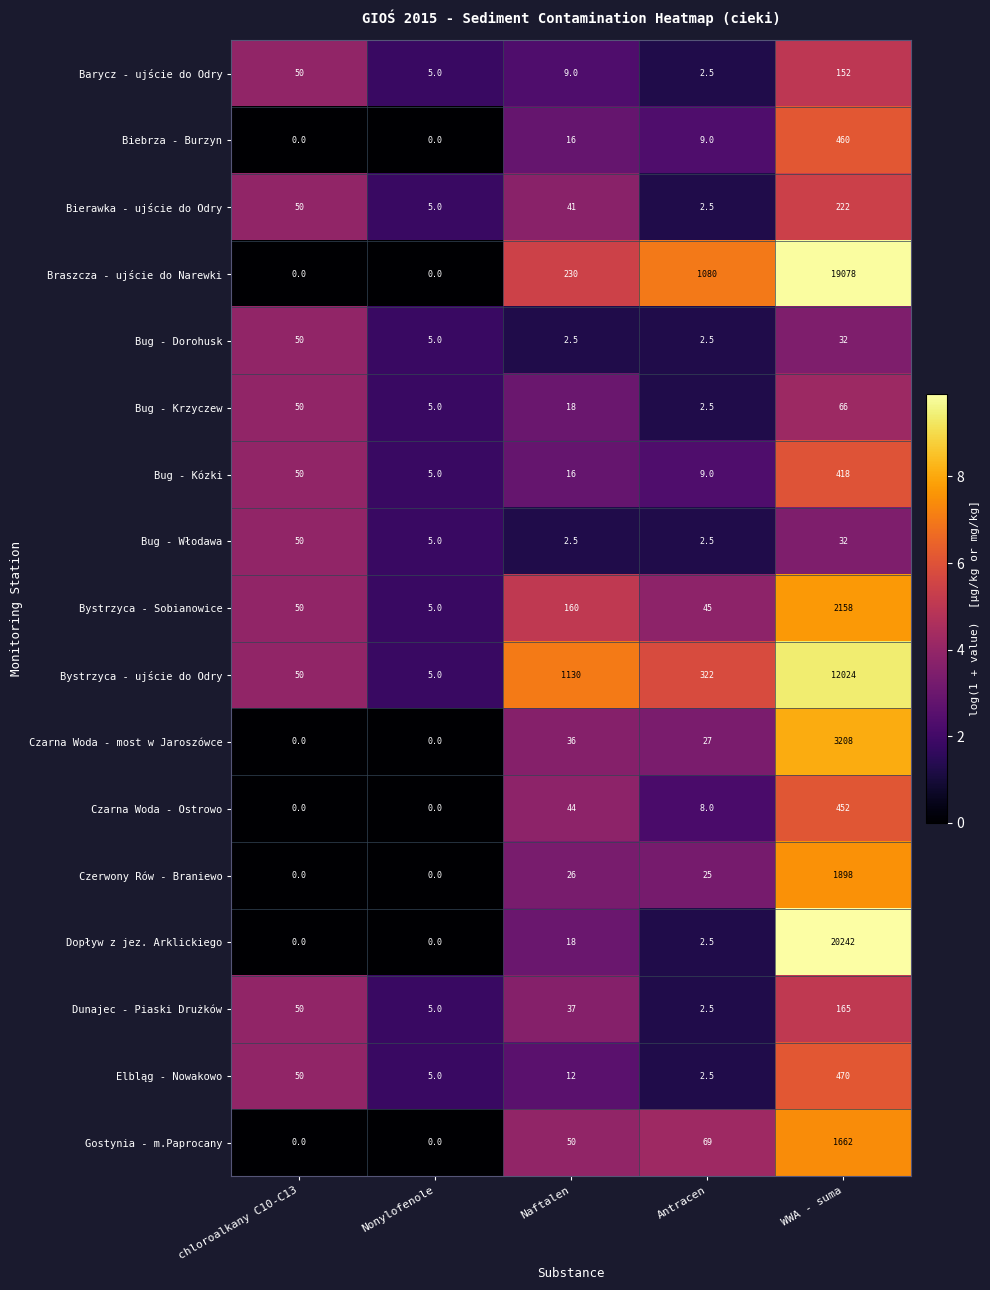

Which category has the highest value across all series?

WWA - suma